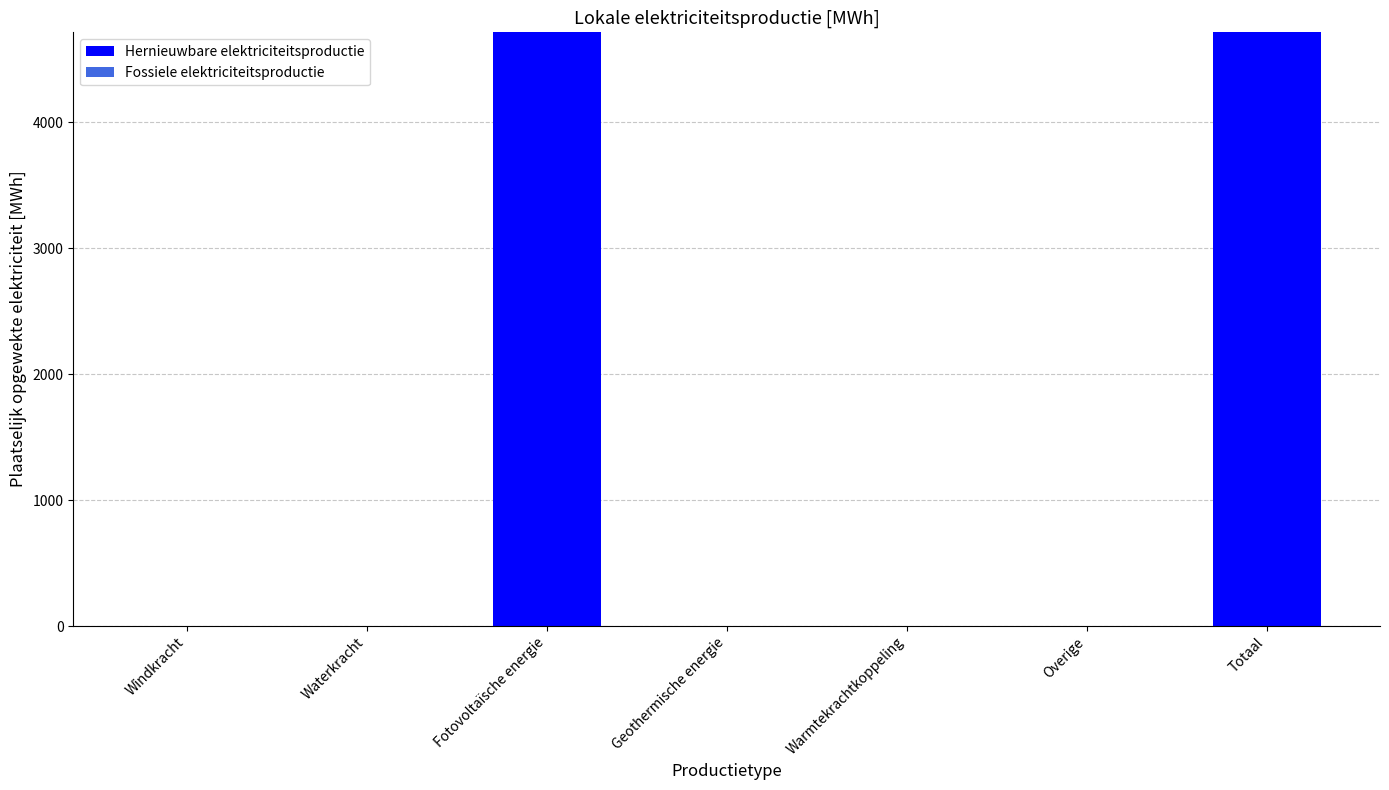

What is the change in value from Fotovoltaïsche energie to Warmtekrachtkoppeling?

-4712.3